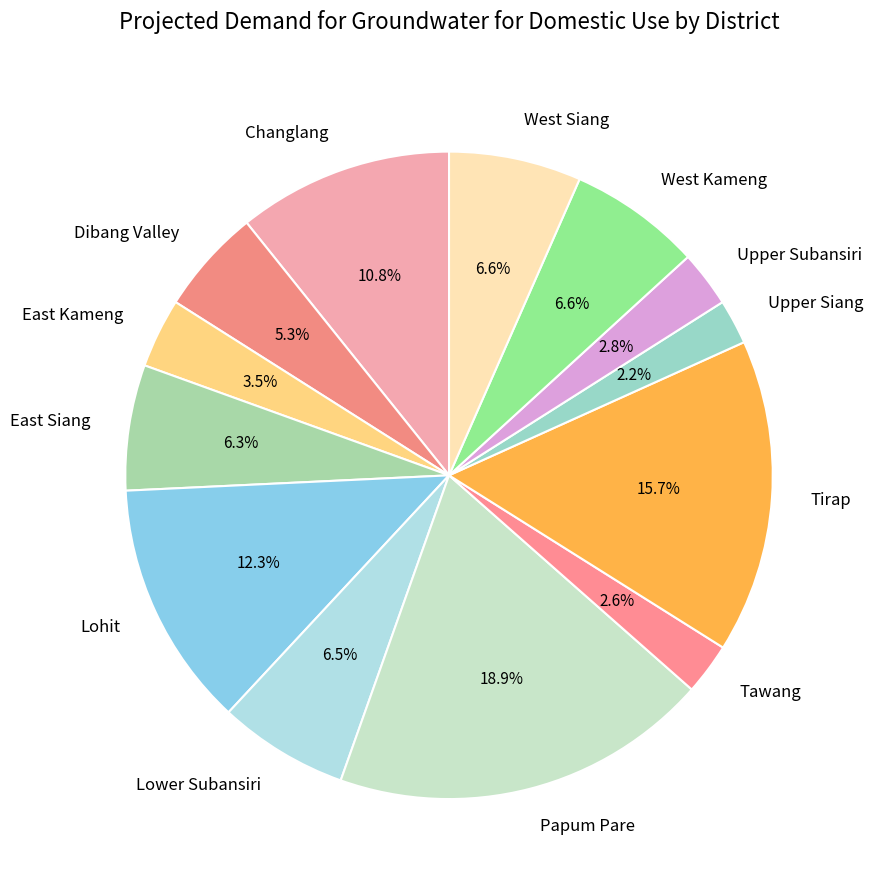

What percentage is the Lohit slice, to the nearest percent?

12%